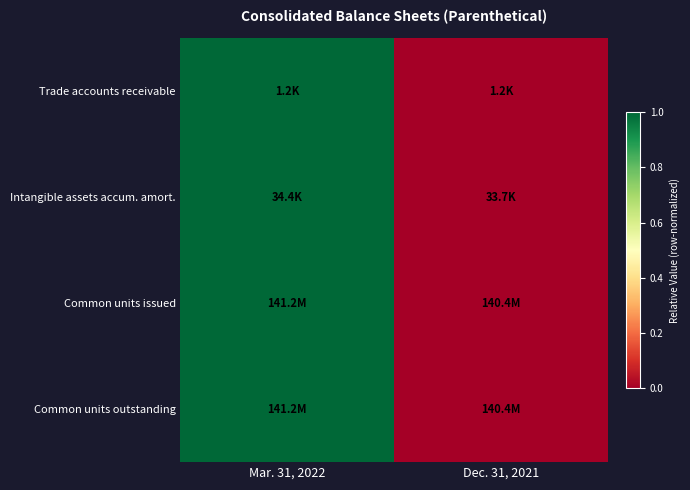

Reading left to right, list all the values displayed in this chart.

Trade accounts receivable: Mar. 31, 2022=1	Dec. 31, 2021=0
Intangible assets accum. amort.: Mar. 31, 2022=1	Dec. 31, 2021=0
Common units issued: Mar. 31, 2022=1	Dec. 31, 2021=0
Common units outstanding: Mar. 31, 2022=1	Dec. 31, 2021=0